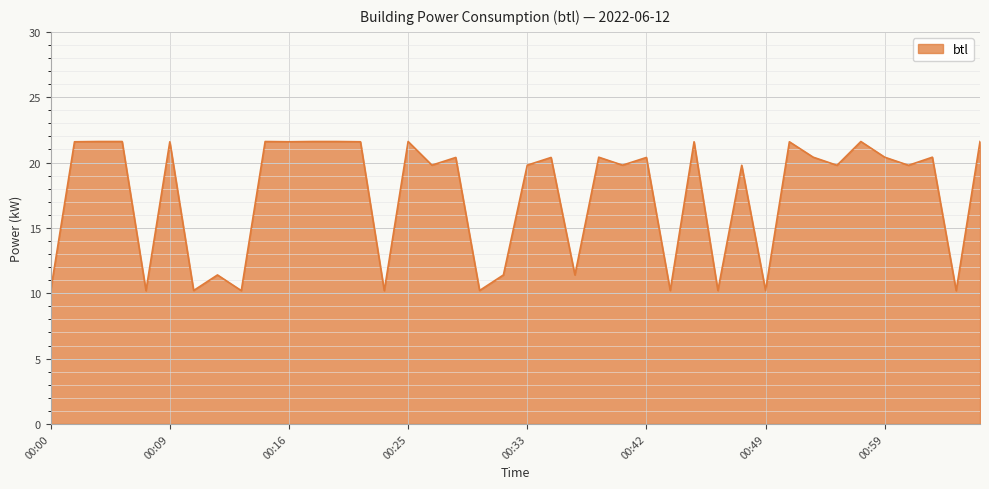

What is the difference between the maximum and minimum values?

11.4